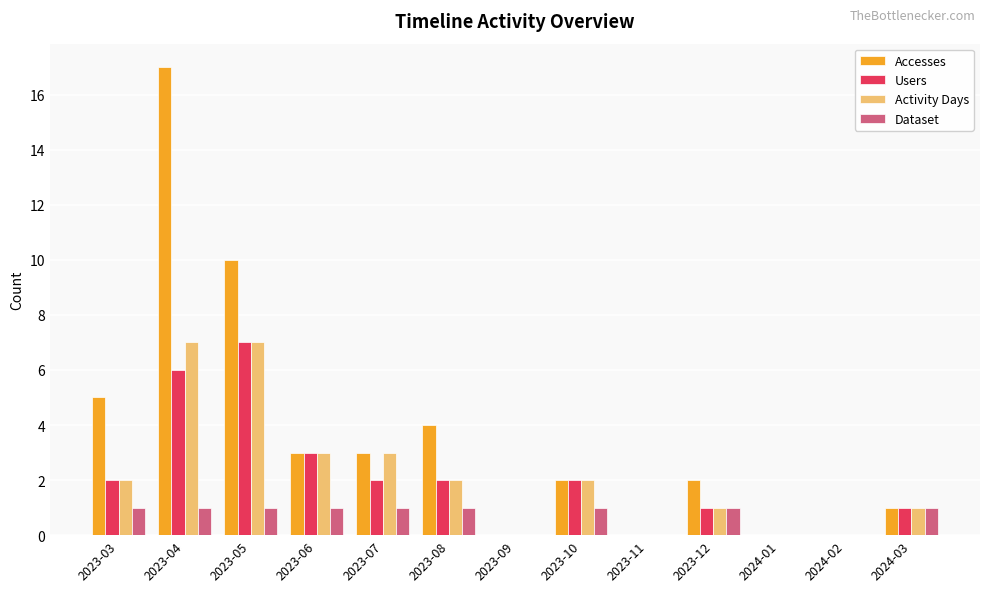

Which series has the largest total across all categories?

Accesses